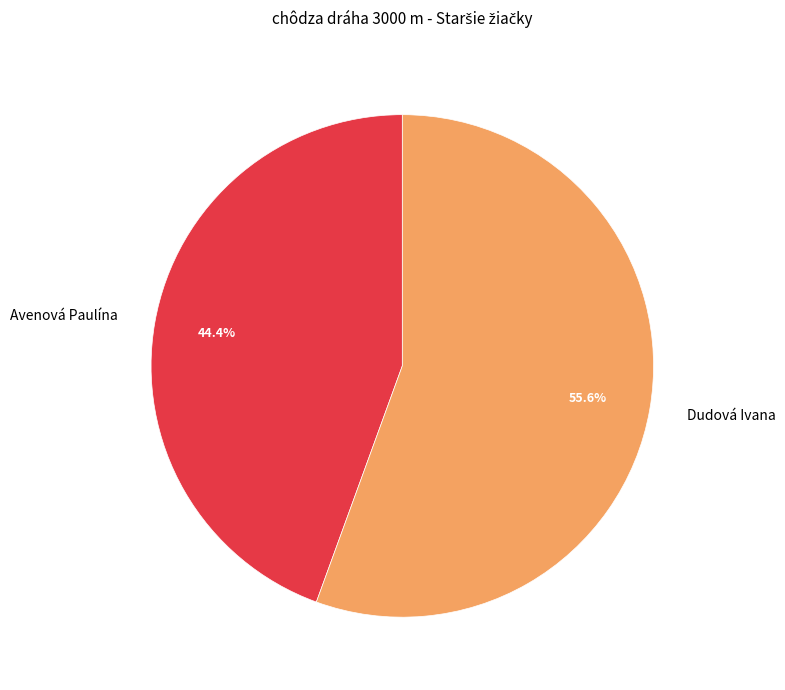

What is the smallest slice in the pie chart?

Avenová Paulína